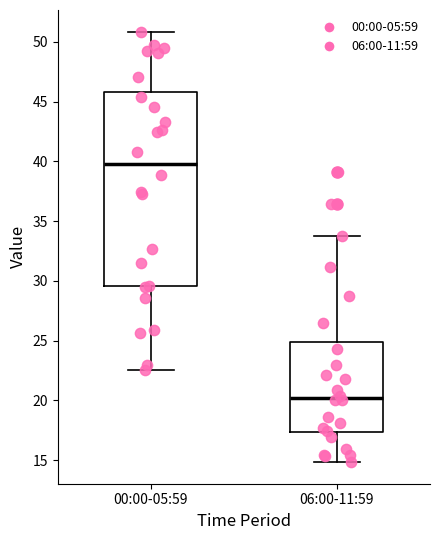

Where is the upper edge of the box for 00:00-05:59 on the y-axis? The values are not printed on the chart, so give them approximately, as read against the axis.

46.0